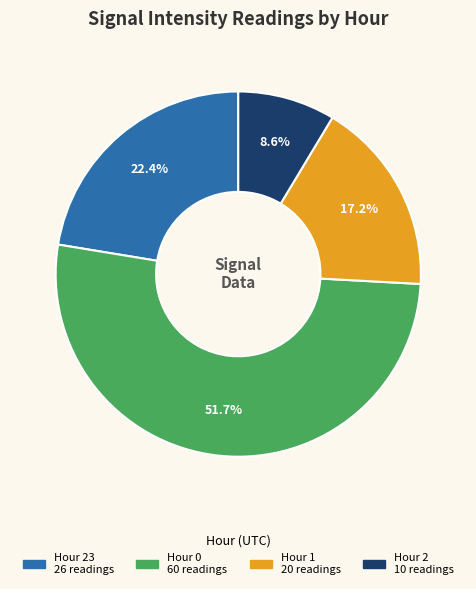

Is there a majority slice in this chart?

Yes